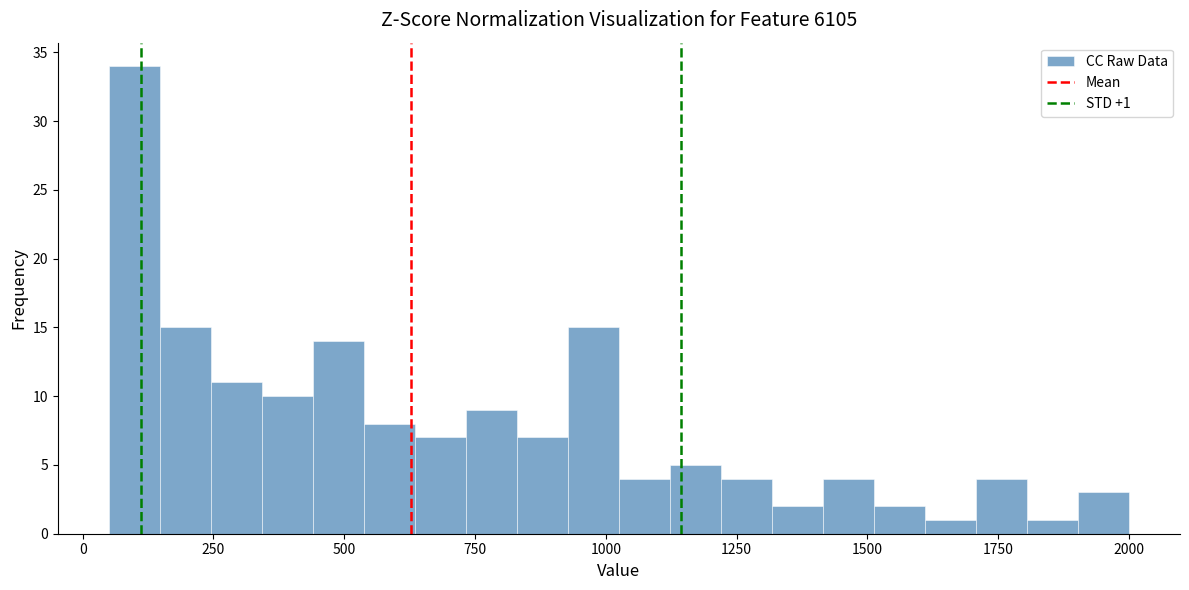

Read against the x-axis, roughly where is the centre of the tallest bar?

100